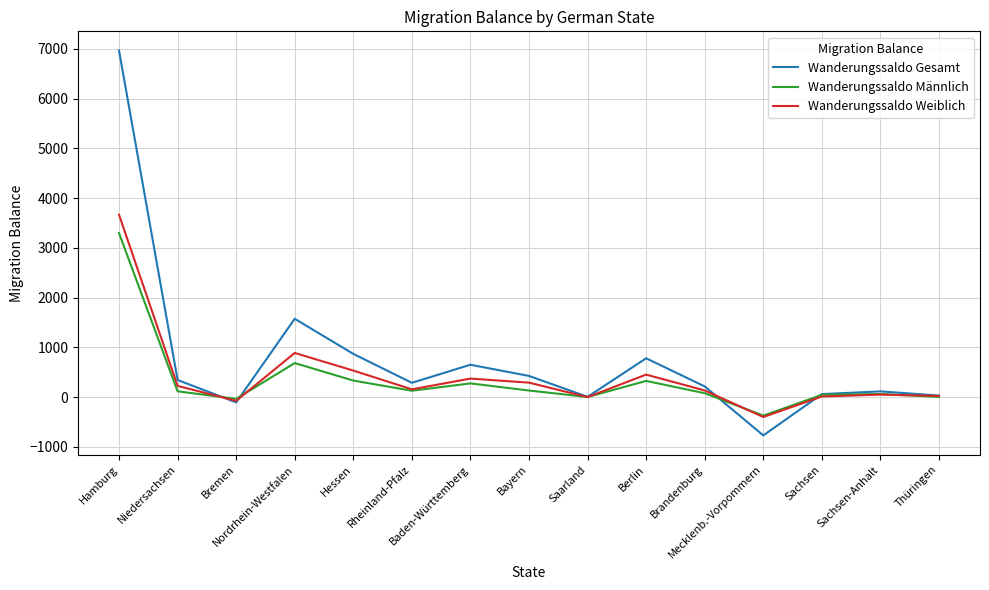

What is the difference between the highest and lowest values at Brandenburg?

136